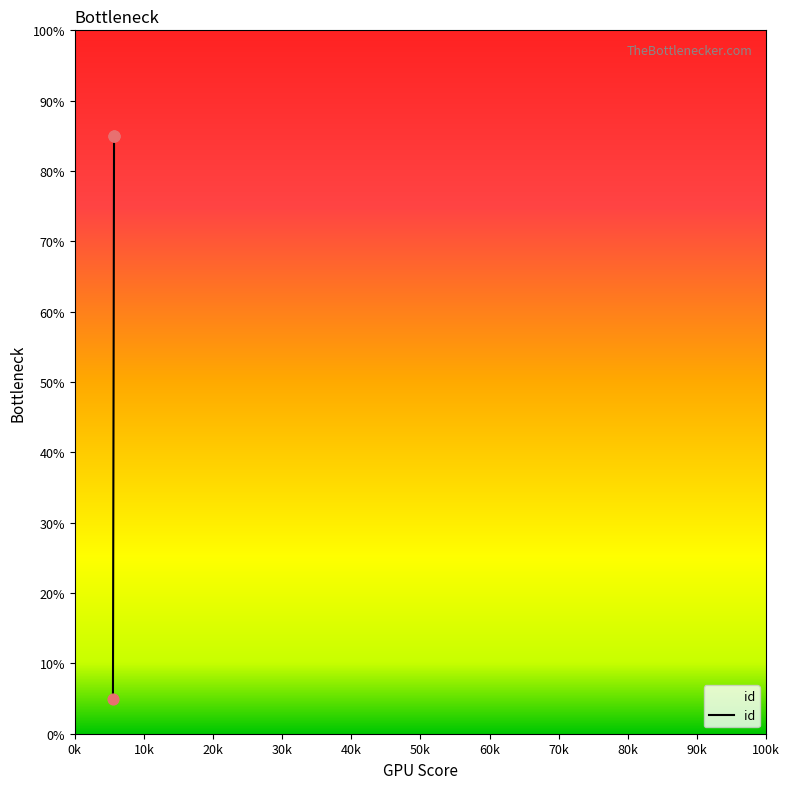

What is the ratio of the value at 5681 to the value at 5681?

1.0